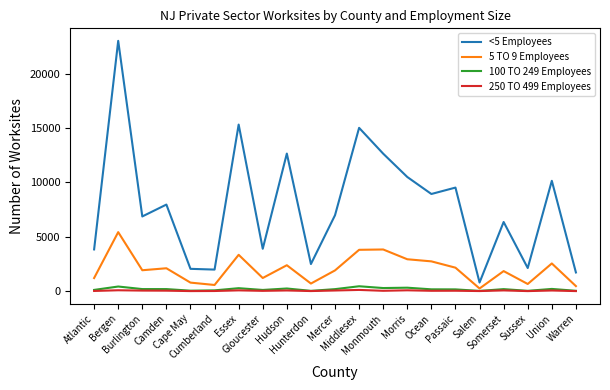

What is the difference between the second highest and second lowest values in the 250 TO 499 Employees series?

75